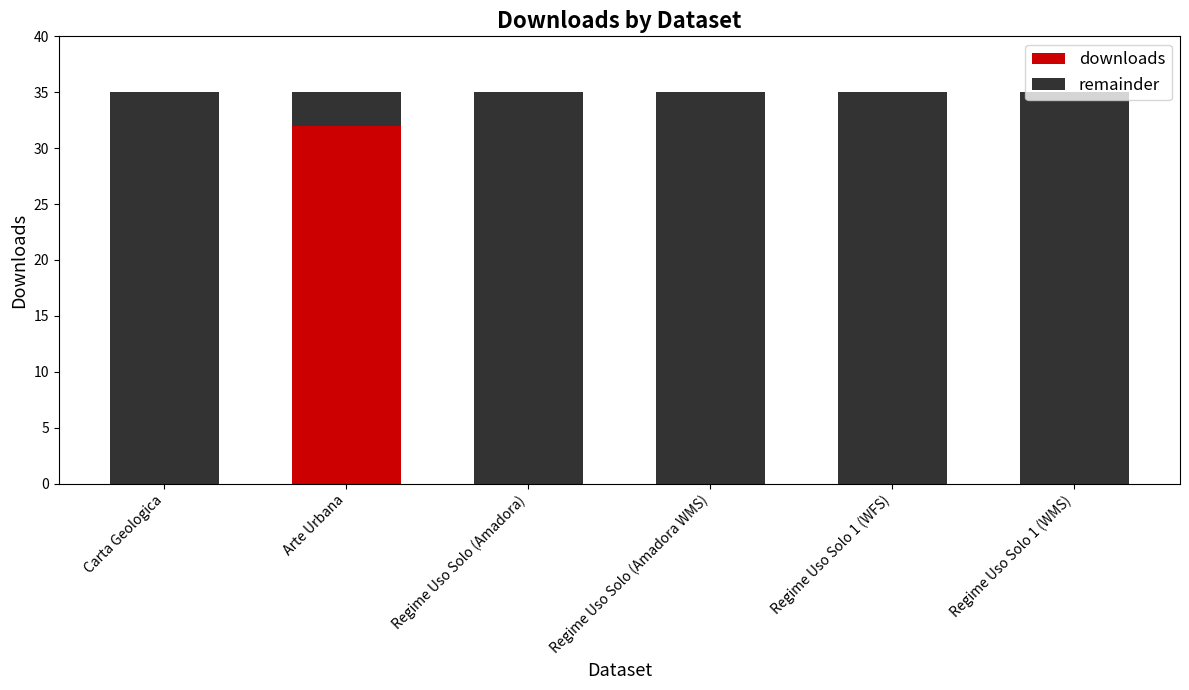

The downloads series shows 32 at Arte Urbana. True or false?

True